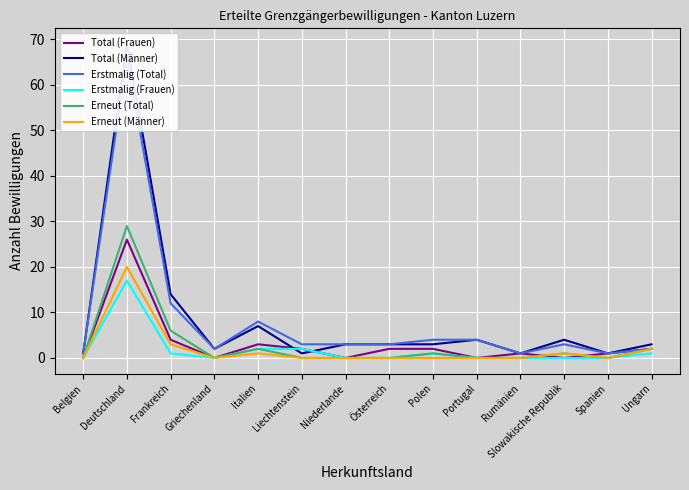

List the labels in order of Erstmalig (Total) value, largest first.

Deutschland, Frankreich, Italien, Polen, Portugal, Liechtenstein, Niederlande, Österreich, Slowakische Republik, Griechenland, Ungarn, Belgien, Rumänien, Spanien